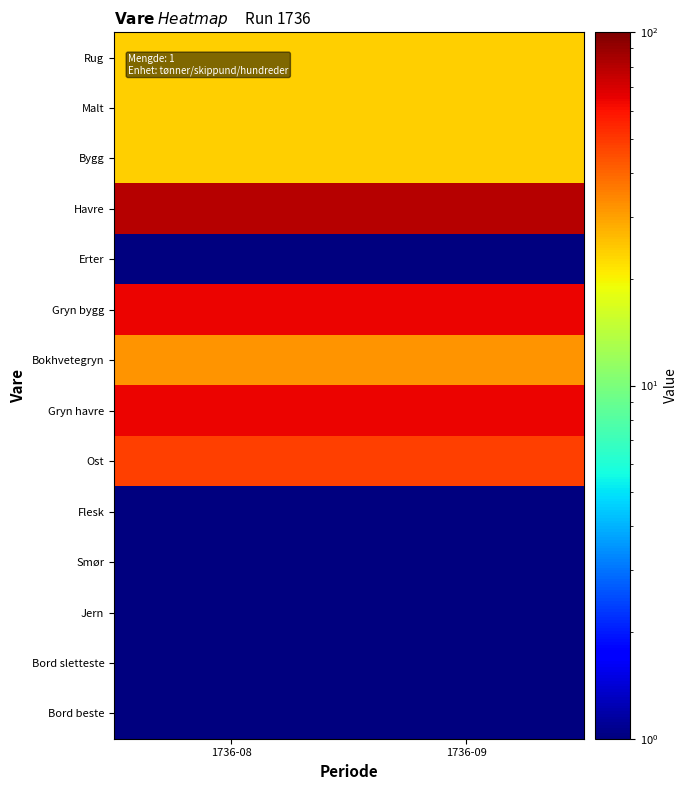

What is the greatest value displayed?

80.0